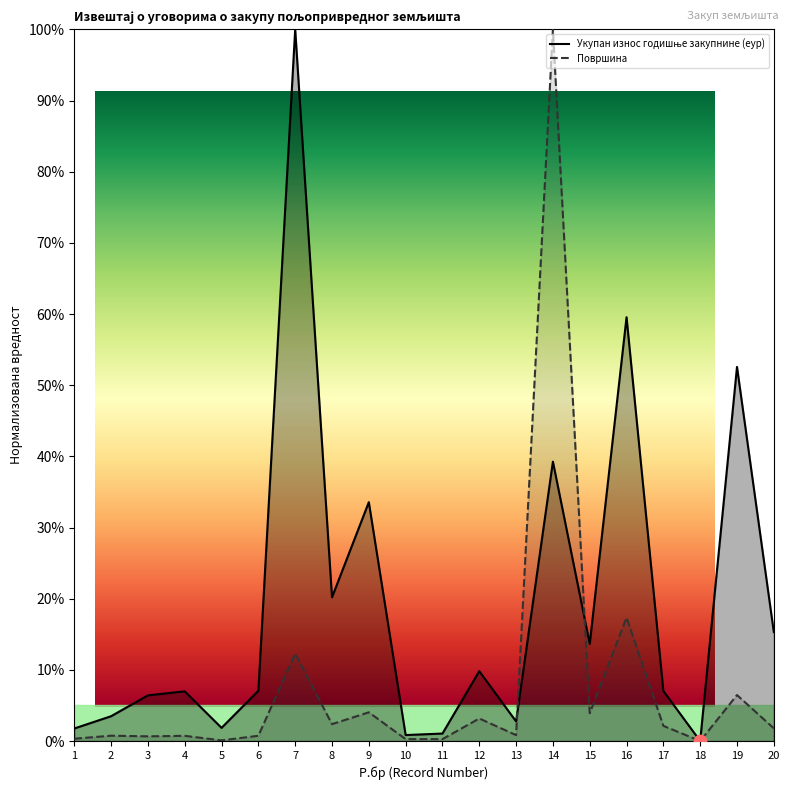

Which series has the largest Y range (max minus min)?

Укупан износ годишње закупнине (еур)